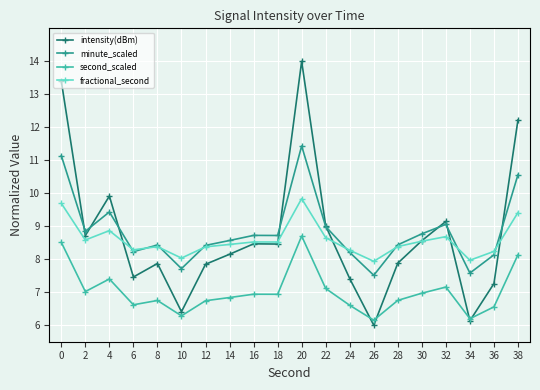

Where is the first local maximum for second_scaled?

4